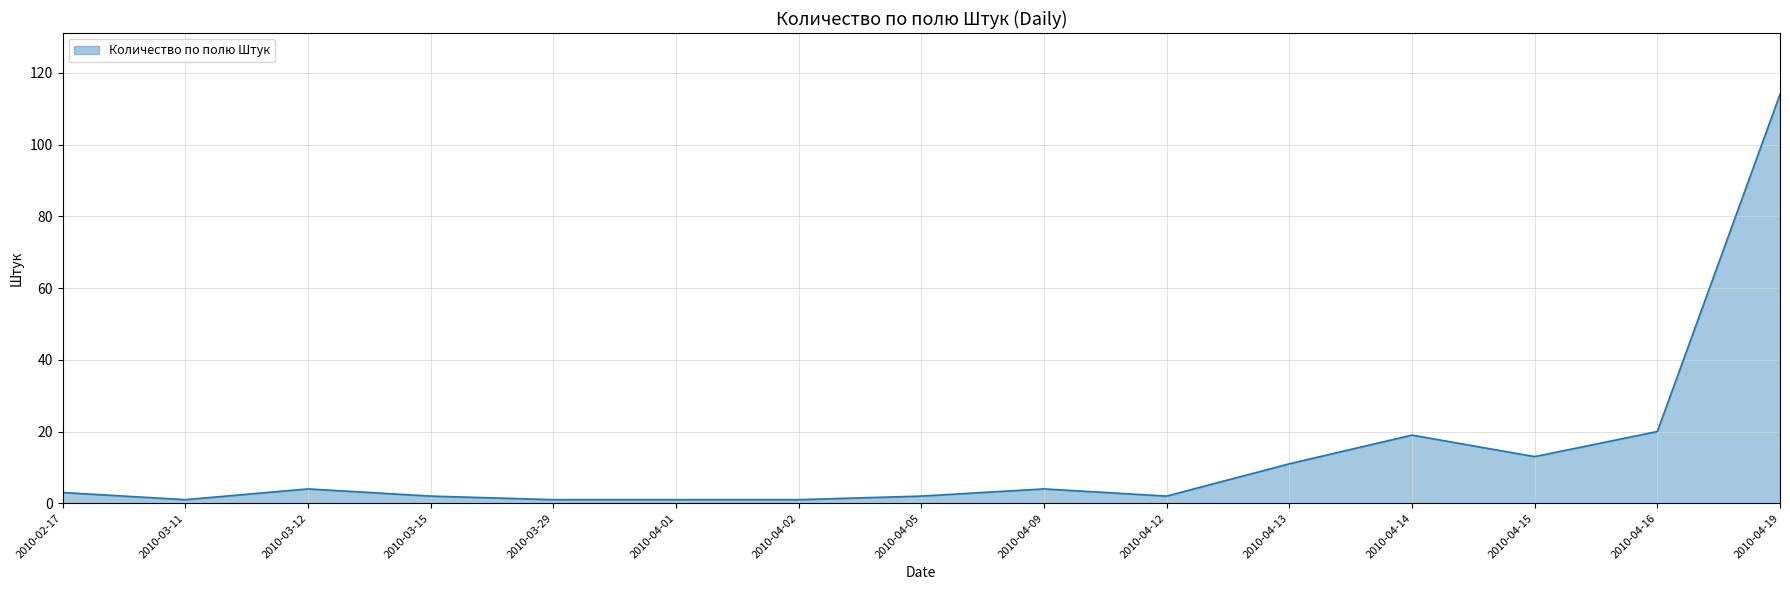

What is the ratio of the value at 2010-04-19 to the value at 2010-04-14?

6.0